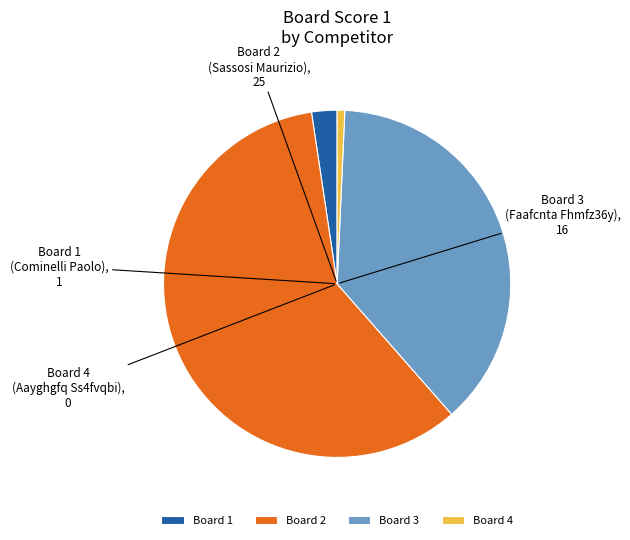

Is the sum of Board 4 and Board 1 greater than half?

No